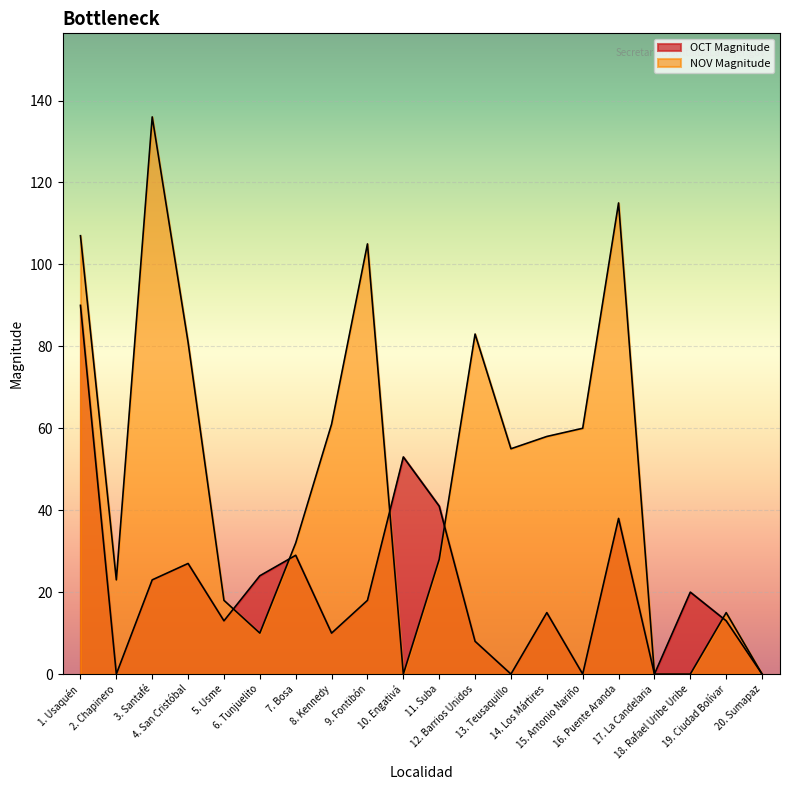

What is the difference between the NOV Magnitude values at 3. Santafé and 14. Los Mártires?

78